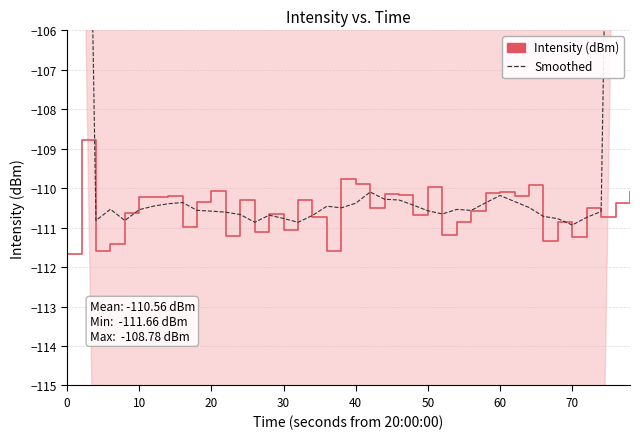

What is the average value of the Intensity (dBm) series?

-110.6